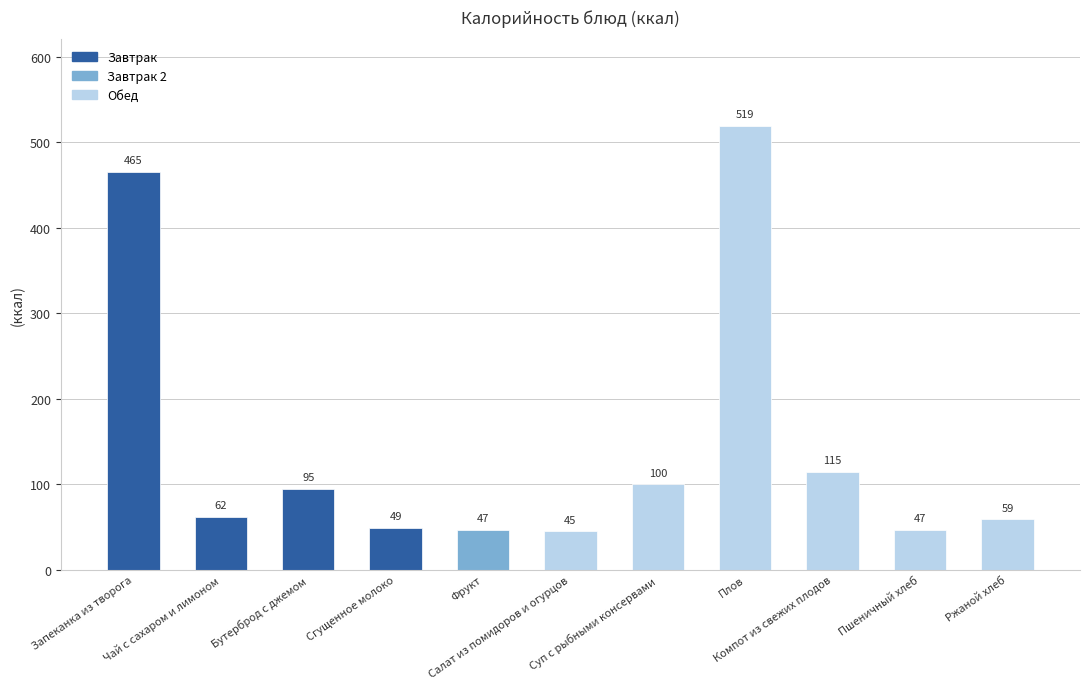

Reading left to right, transcribe all the data shown in this chart.

465	62	95	49	47	45	100	519	115	47	59